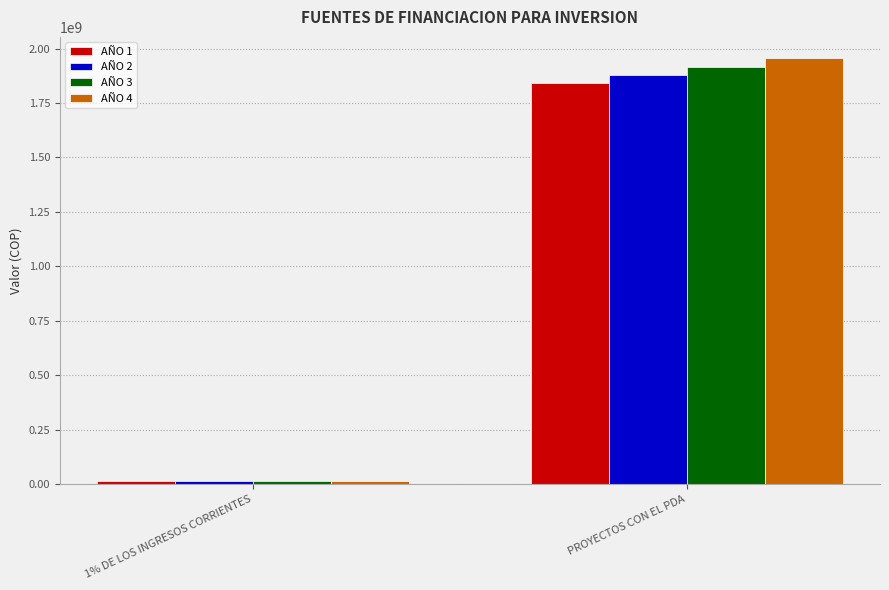

What is the spread (max minus min) of values at PROYECTOS CON EL PDA?

112798575.8